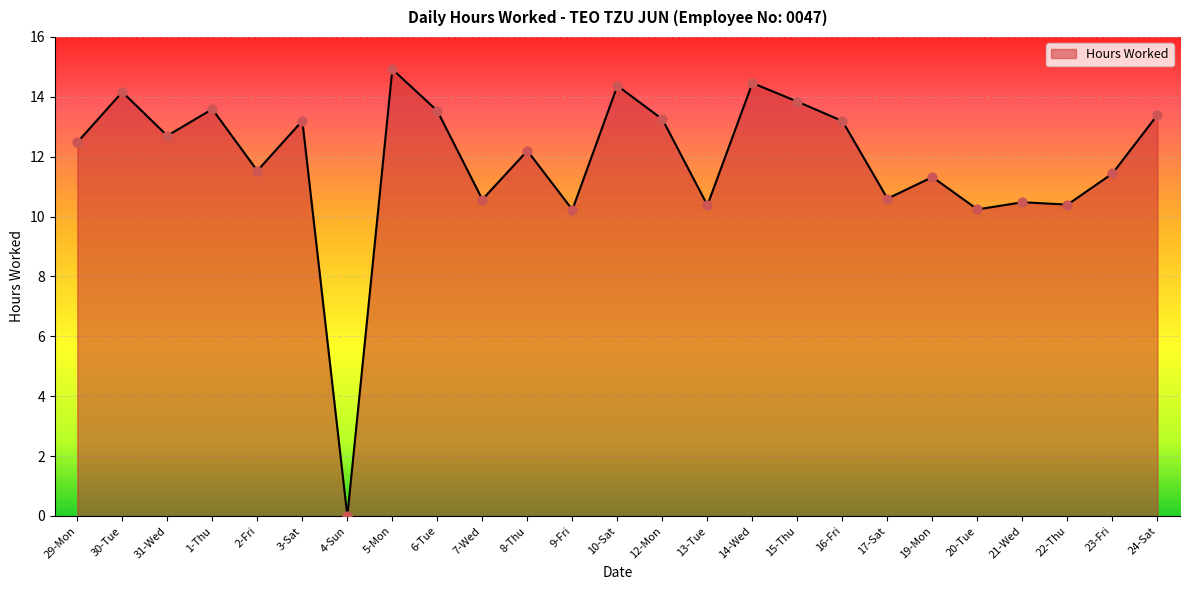

What is the change in value from 10-Sat to 13-Tue?

-4.0